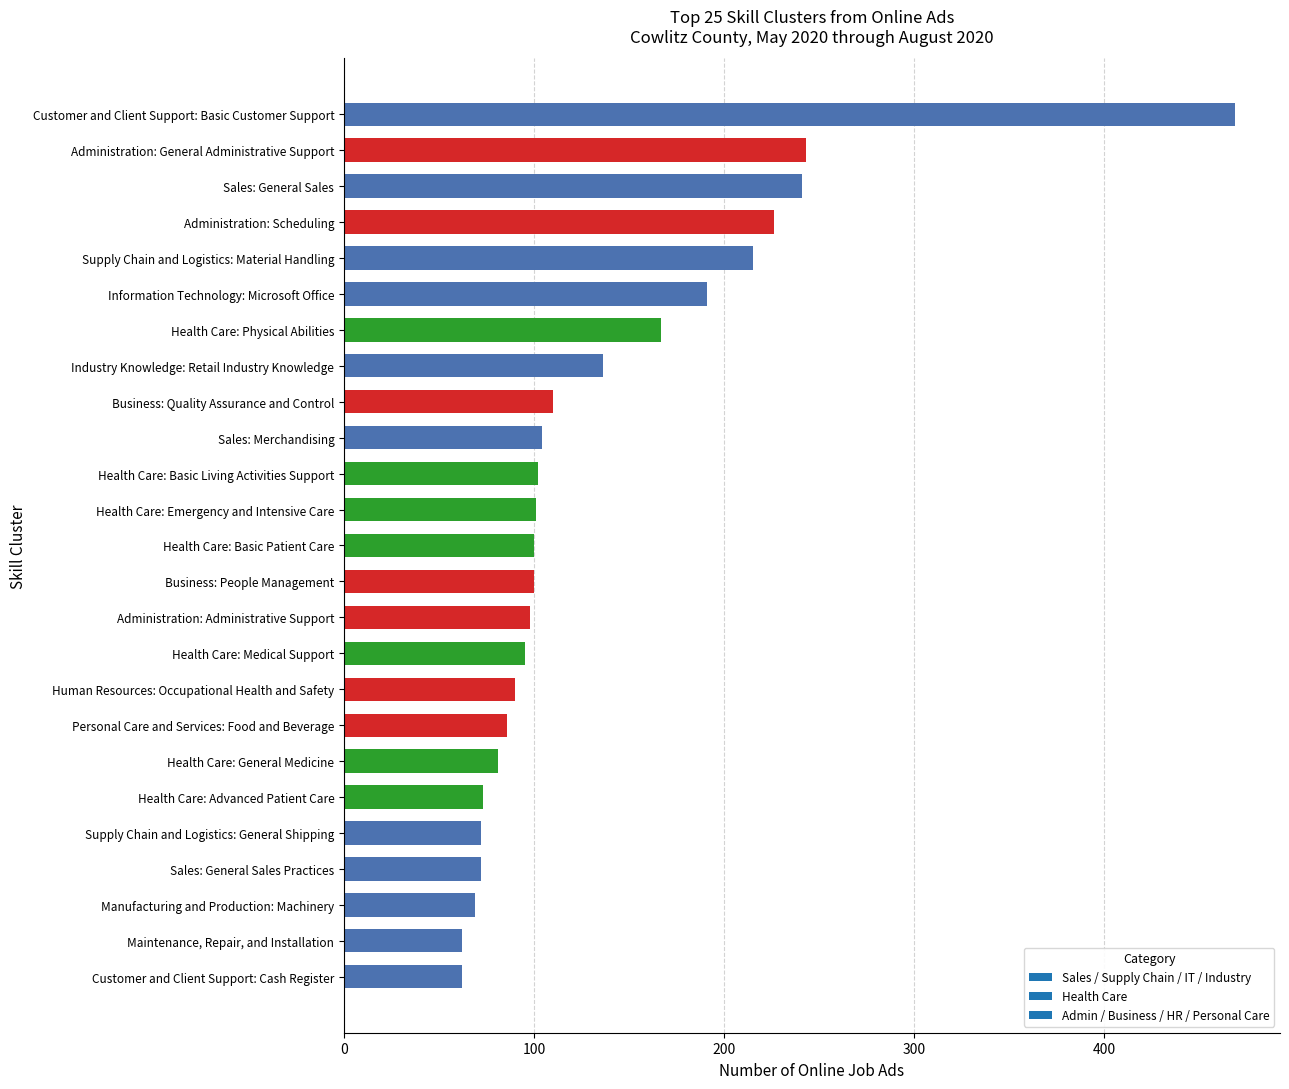

What position from the top is Maintenance, Repair, and Installation?

24